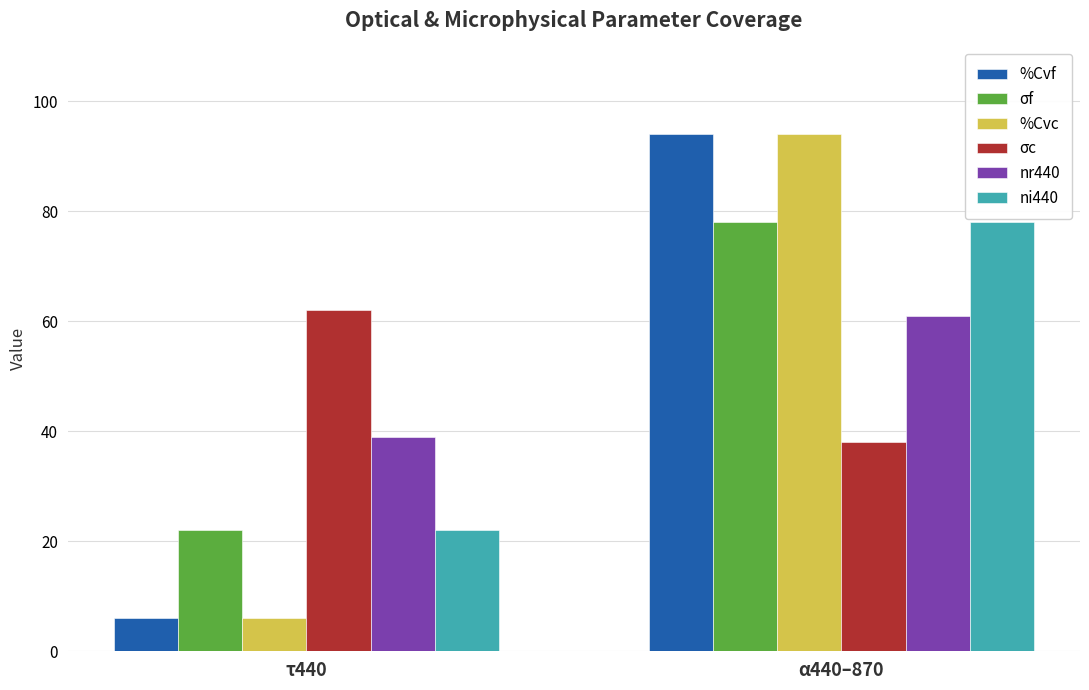

What is the approximate value of nr440 at α440–870, to the nearest 10?

60